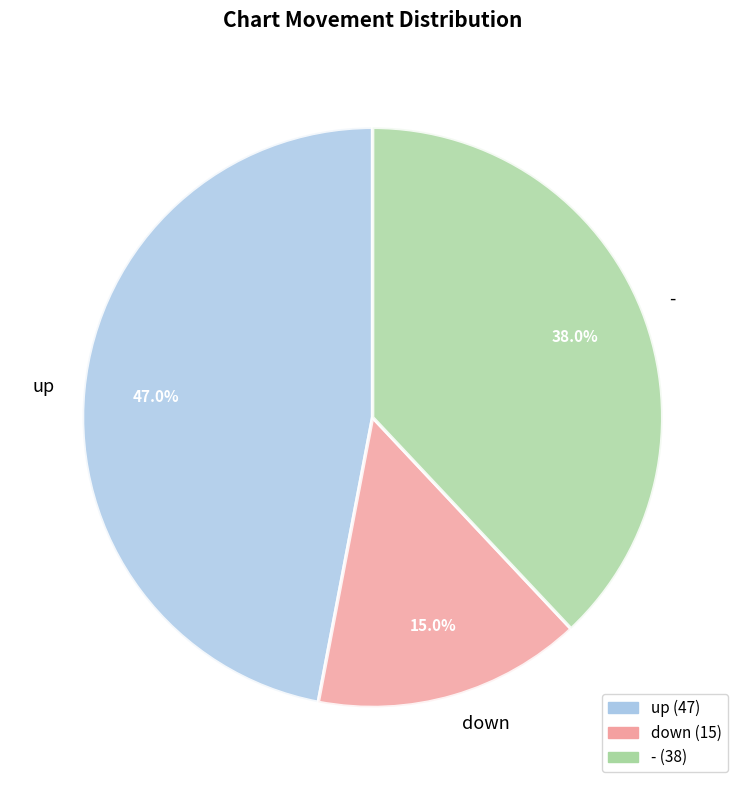

Does down account for over 50% of the chart?

No